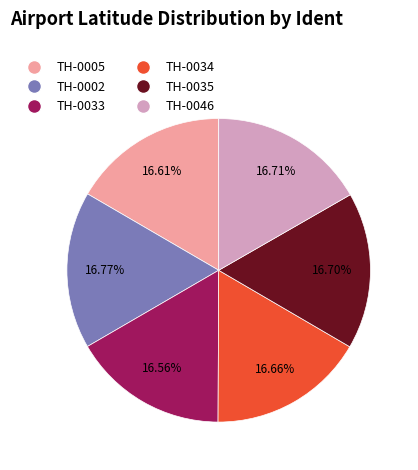

What is the total percentage of TH-0005 and TH-0033?

33.2%